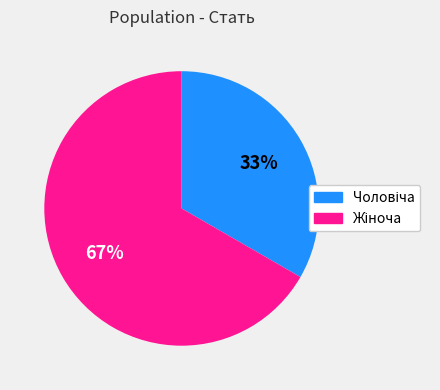

To the nearest percent, what is the average slice percentage?

50%